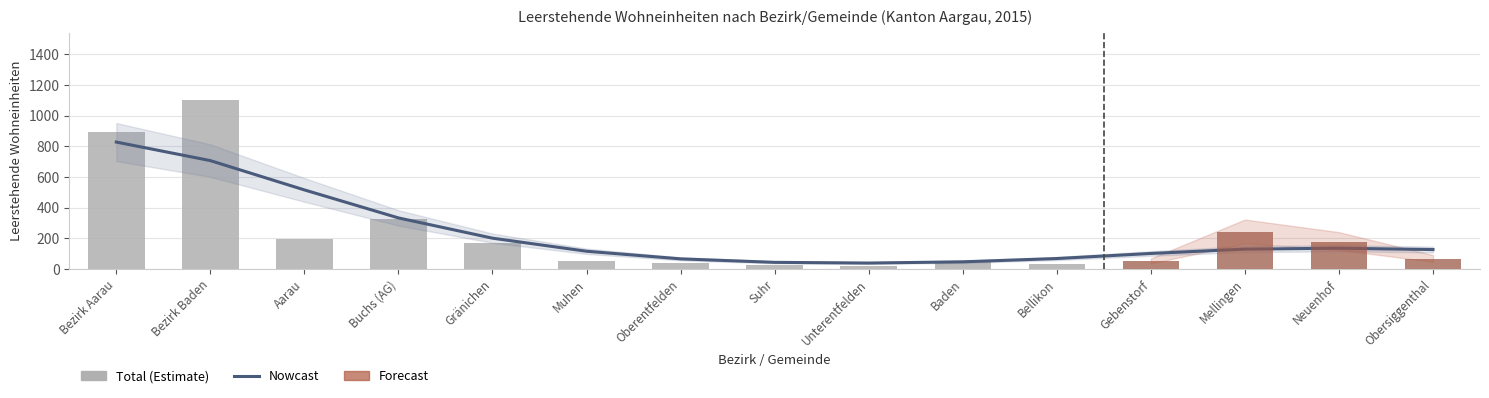

What is the label of the 11th bar from the left?

Bellikon